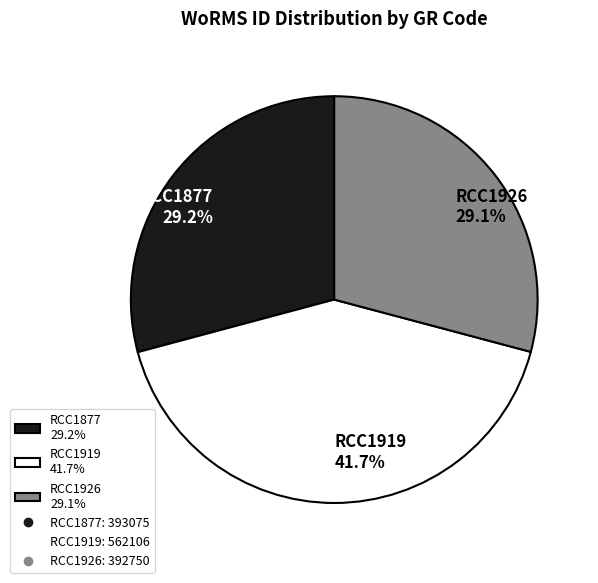

Approximately how many times larger is the value at RCC1919 41.7% compared to RCC1877 29.2%?

1.4